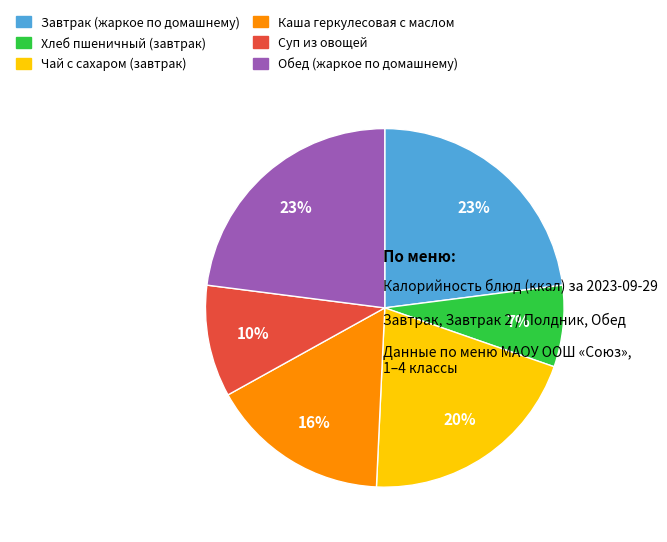

Which slice is the smallest?

Хлеб пшеничный (завтрак)